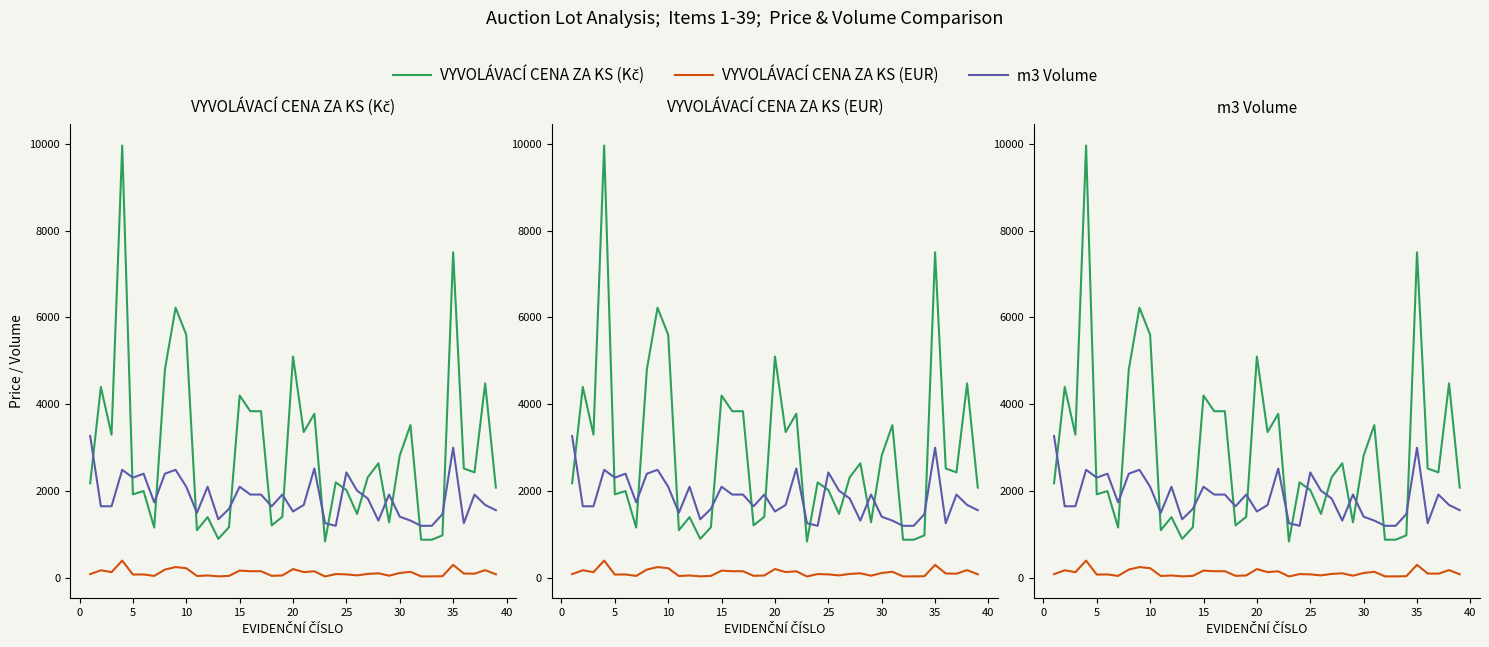

At which category does VYVOLÁVACÍ CENA ZA KS (EUR) reach its first local valley?

5